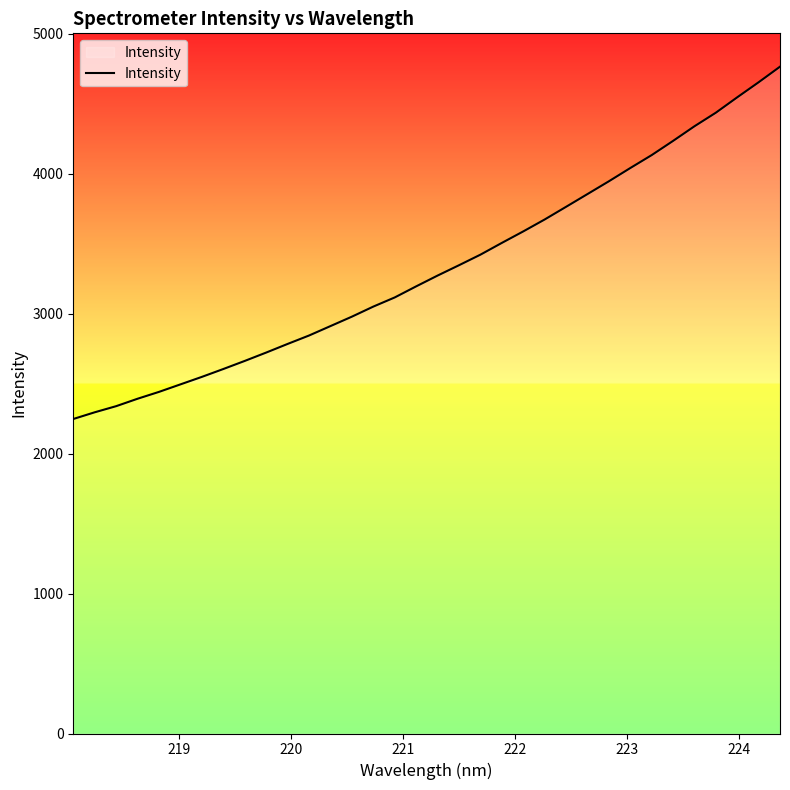

Count the number of categories in the chart.

34